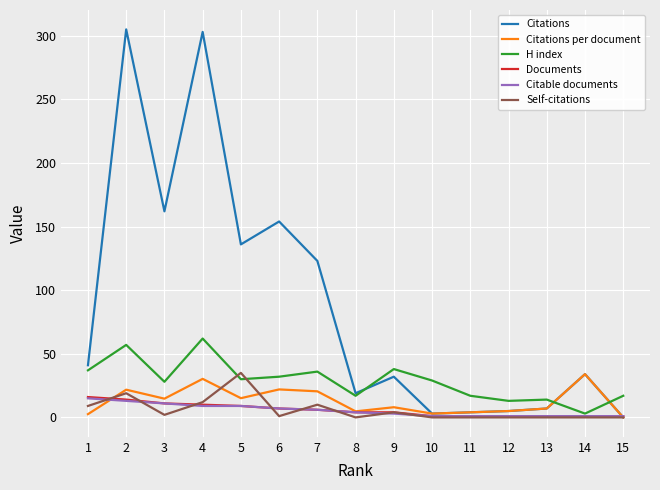

Which series has the largest range (max minus min)?

Citations